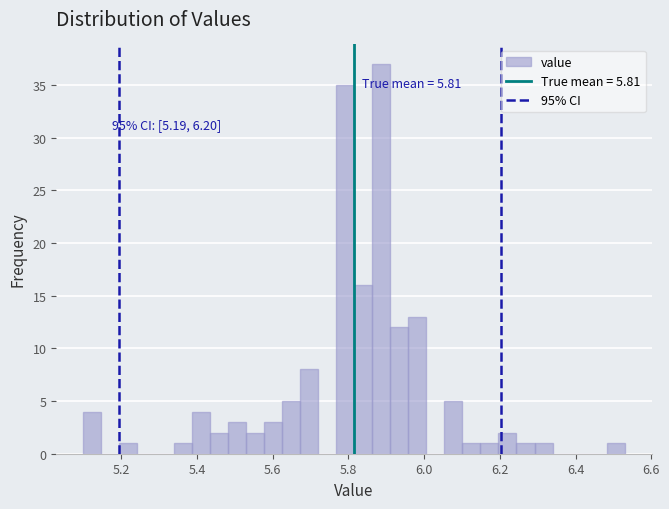

Read against the x-axis, roughly where is the centre of the tallest bar?

5.88